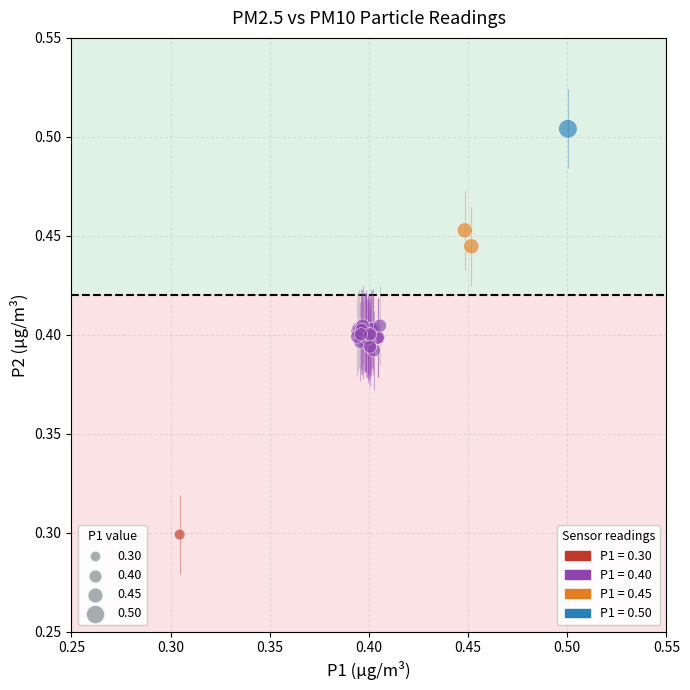

What Y value in the scatter plot is closest to 0?

0.3